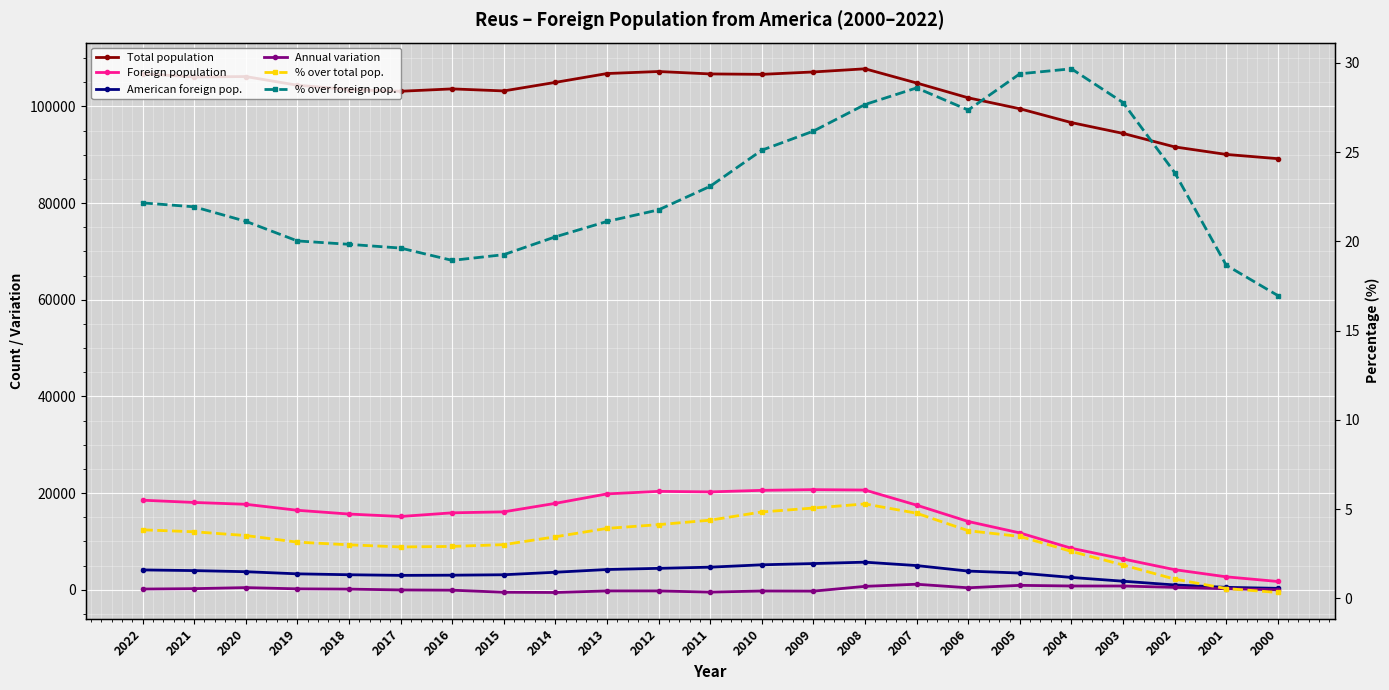

What is the difference between the highest and lowest values at 2015?

103712.0